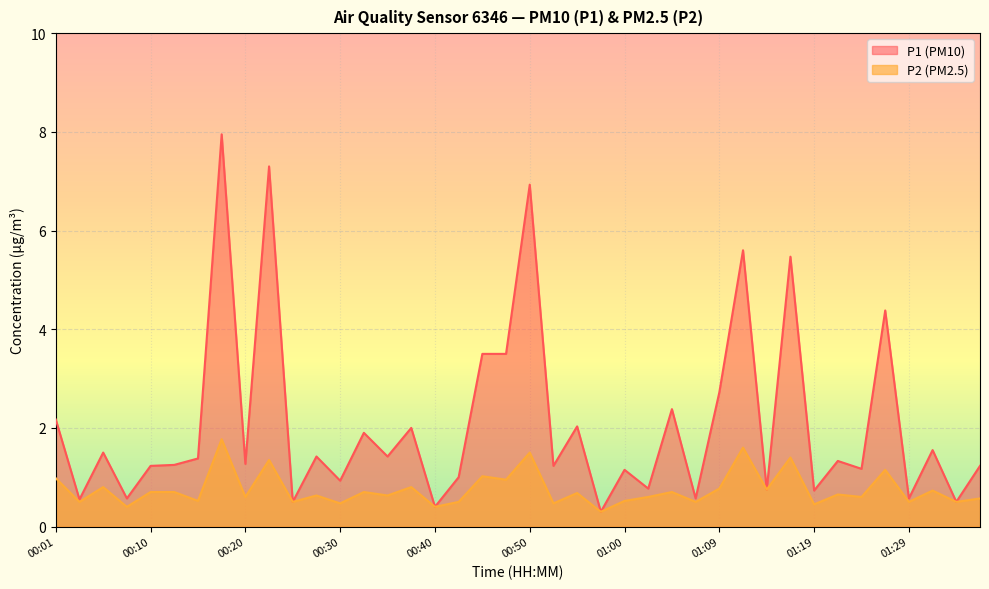

True or false: P2 and P1 cross at least once.

False